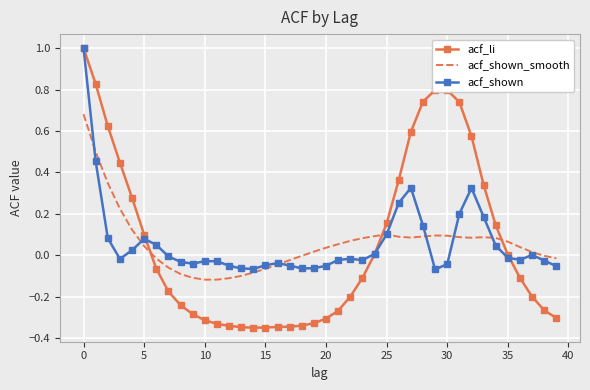

True or false: acf_shown_smooth and acf_li intersect in this chart.

True